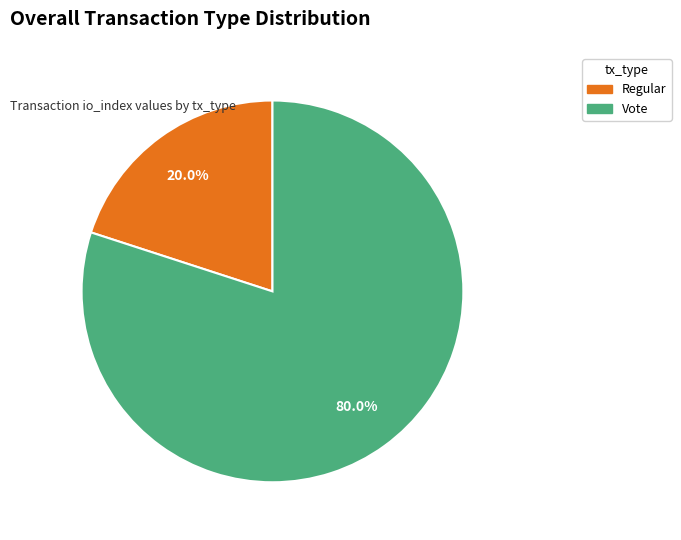

Does any single category account for the majority?

Yes